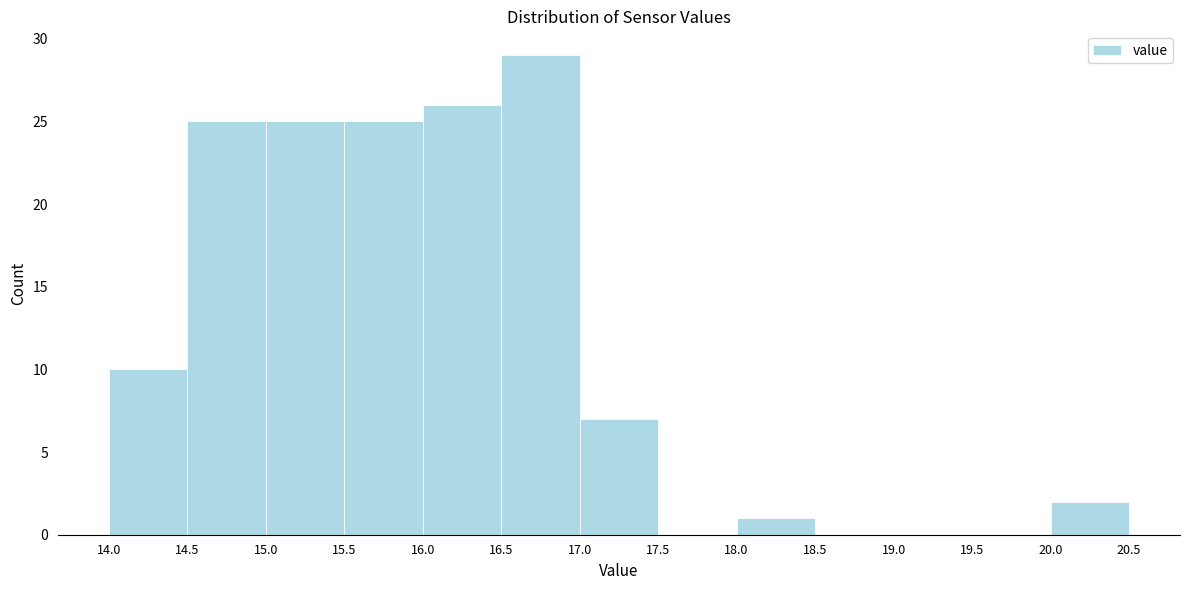

Reading left to right, list every bar in this chart as the range it spans on the x-axis followed by its height. The values are not printed on the chart, so give them approximately, as read against the axis.

14.0 to 14.5: 10
14.5 to 15.0: 25
15.0 to 15.5: 25
15.5 to 16.0: 25
16.0 to 16.5: 26
16.5 to 17.0: 29
17.0 to 17.5: 7
17.5 to 18.0: 0
18.0 to 18.5: 1
18.5 to 19.0: 0
19.0 to 19.5: 0
19.5 to 20.0: 0
20.0 to 20.5: 2